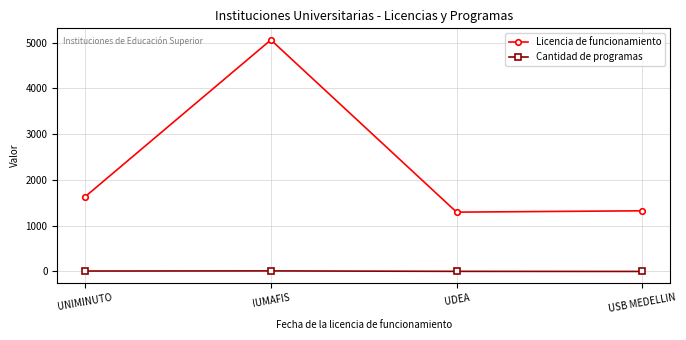

True or false: Cantidad de programas and Licencia de funcionamiento intersect in this chart.

False